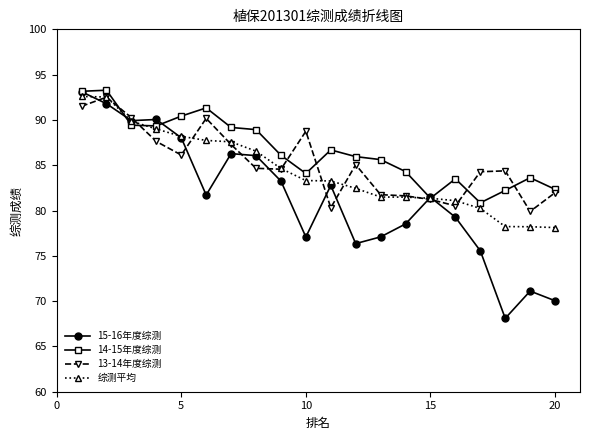

Rank the series by their average value, from highest to lowest.

14-15年度综测, 13-14年度综测, 综测平均, 15-16年度综测